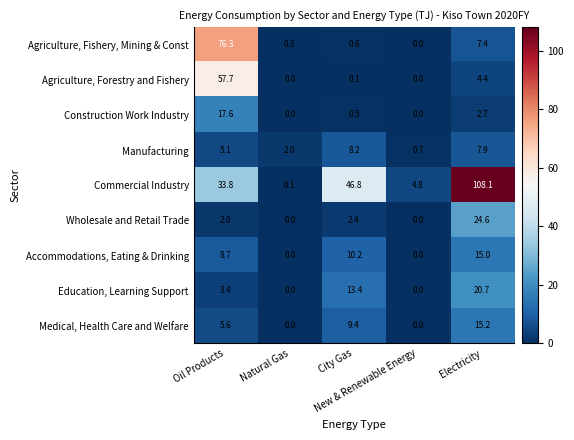

Which series has the widest spread of values?

Commercial Industry